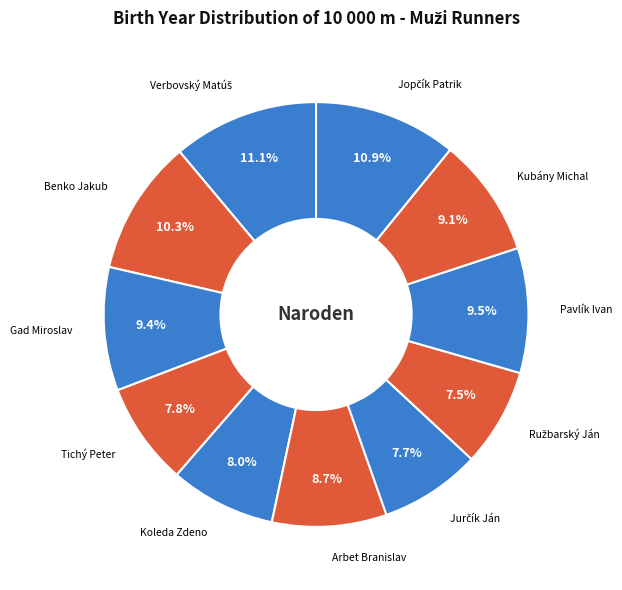

How many slices are in this pie chart?

11